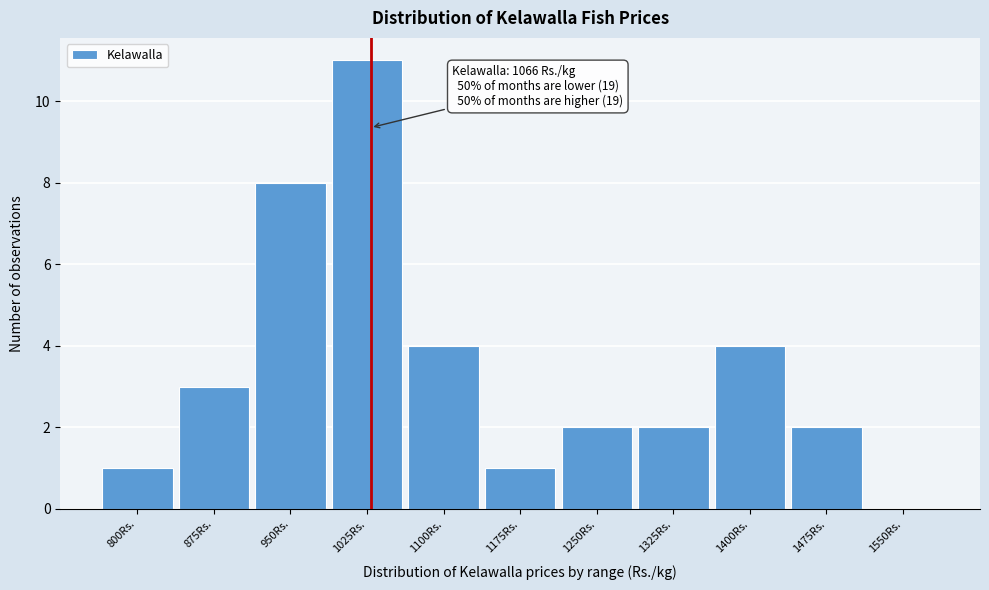

Reading left to right, list all the values displayed in this chart.

800Rs.=1	875Rs.=3	950Rs.=8	1025Rs.=11	1100Rs.=4	1175Rs.=1	1250Rs.=2	1325Rs.=2	1400Rs.=4	1475Rs.=2	1550Rs.=0